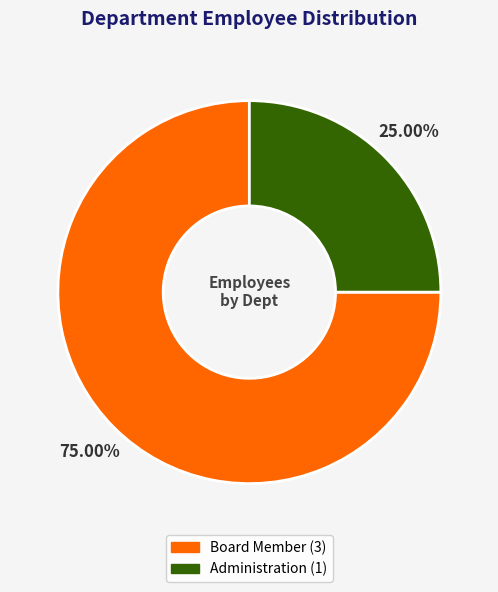

Which category has the biggest portion of the pie?

Board Member